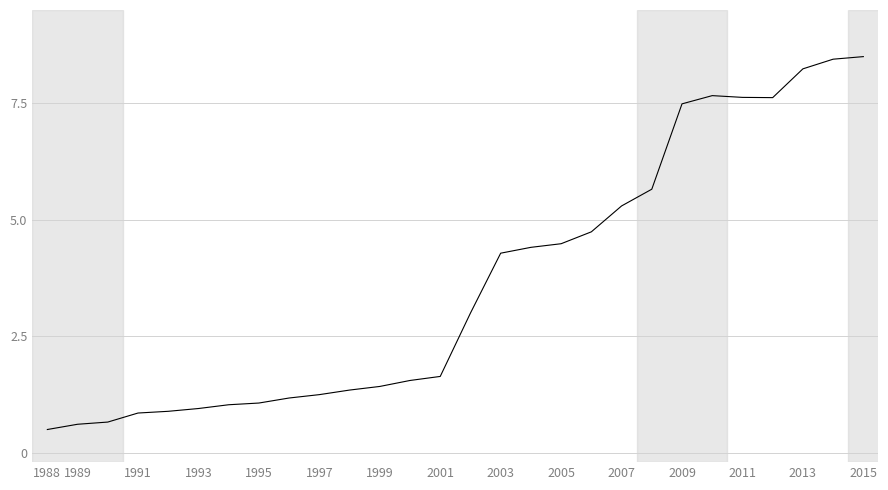

What is the greatest value displayed?

8.5